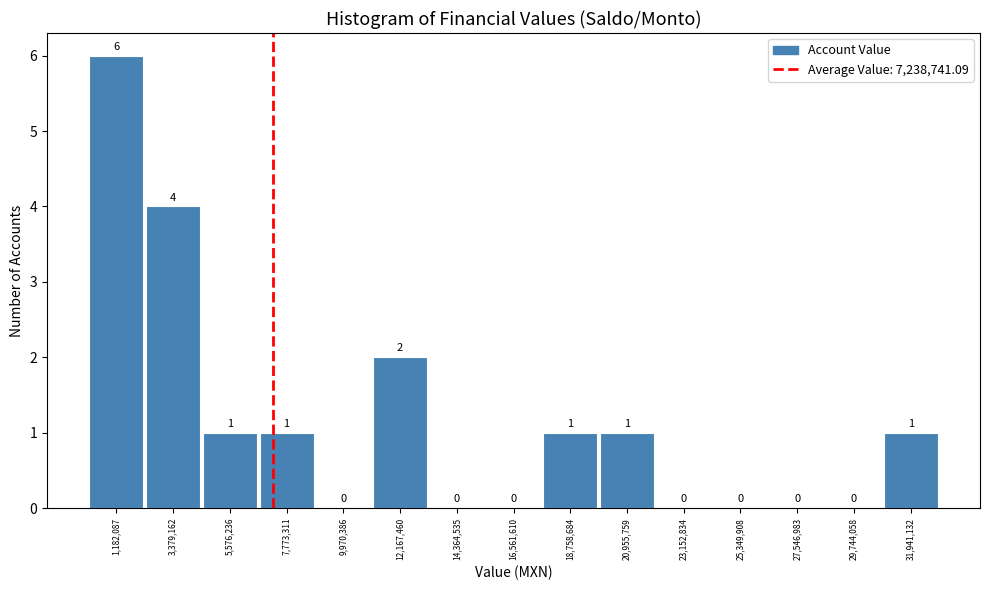

Over which range of the x-axis is the bar tallest?

0 to 2500000